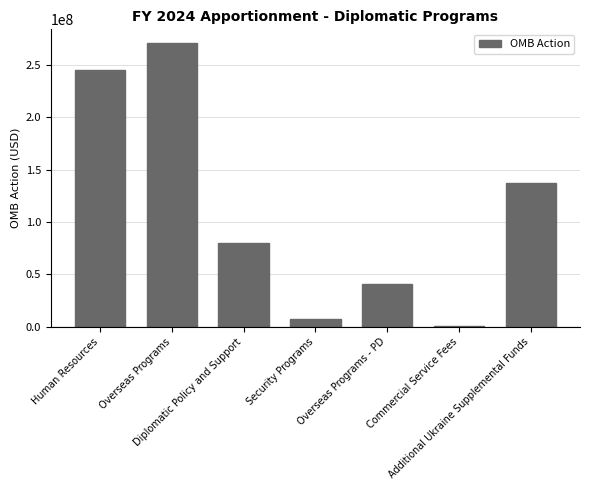

What is the greatest value displayed?

270667243